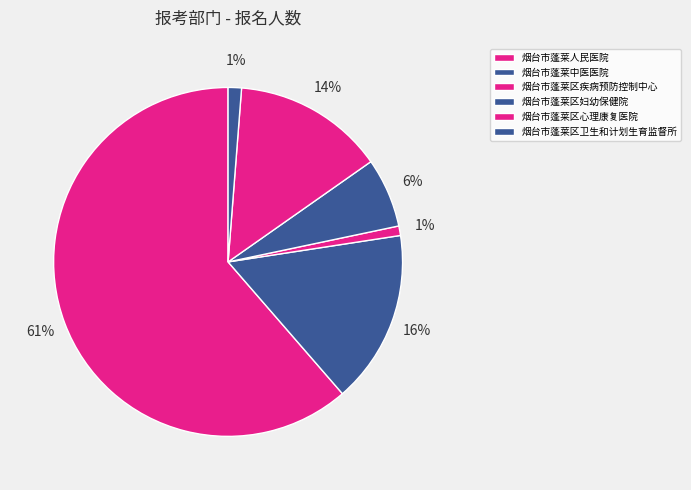

Is it true that 烟台市蓬莱区疾病预防控制中心 is 11% of the pie?

False